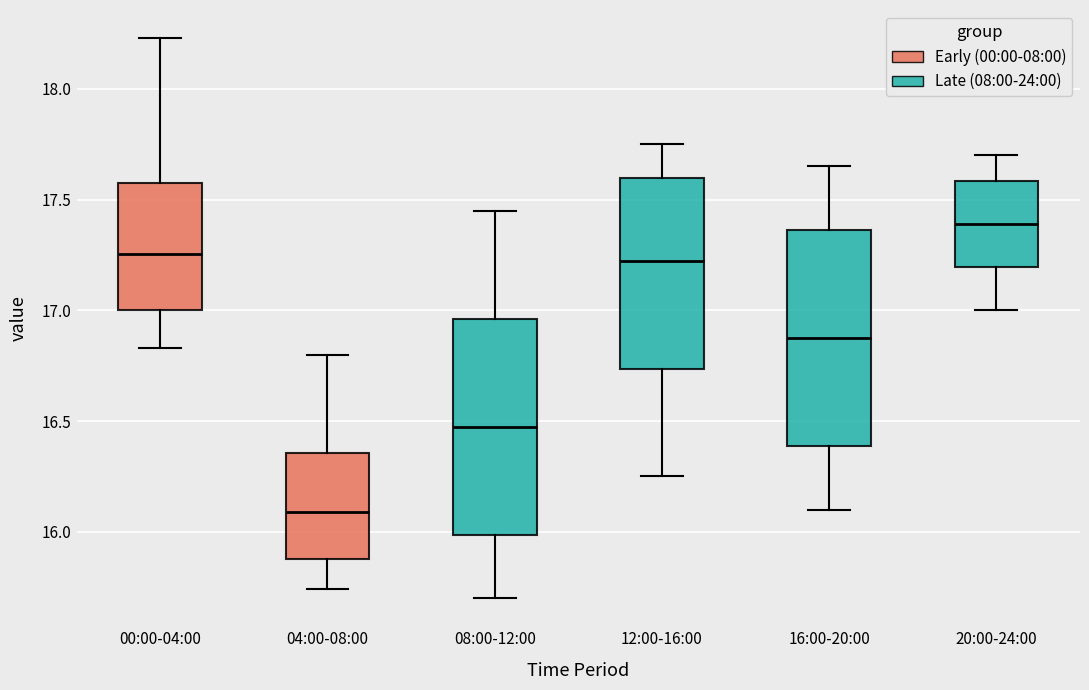

Which box's median line is the lowest?

04:00-08:00